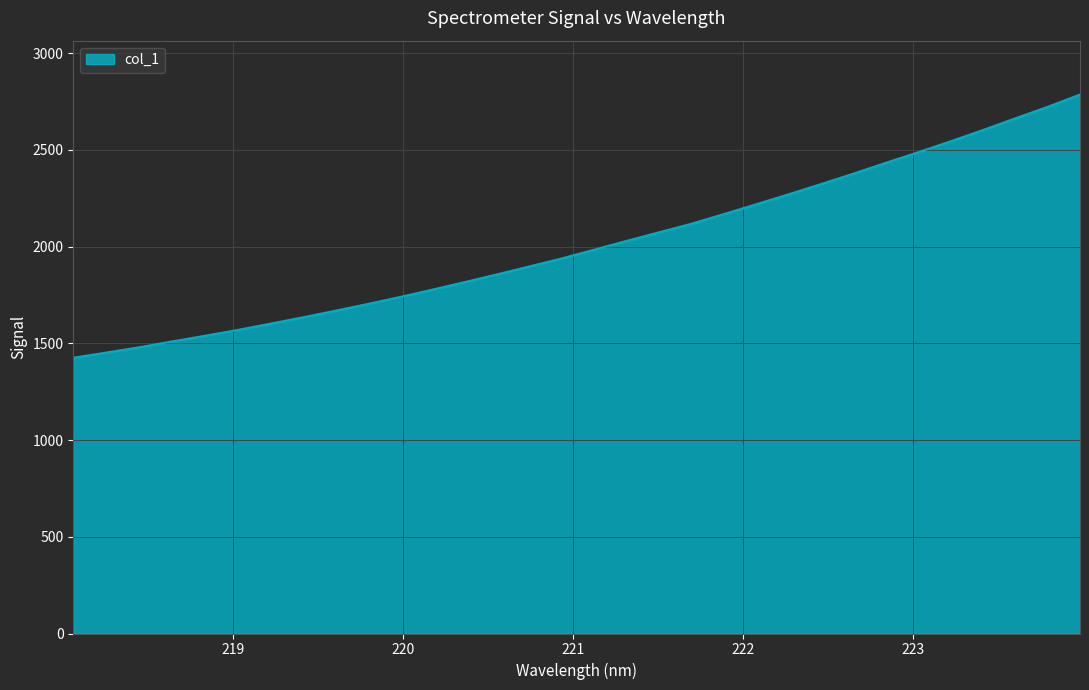

What is the difference between the maximum and minimum values?

1360.4